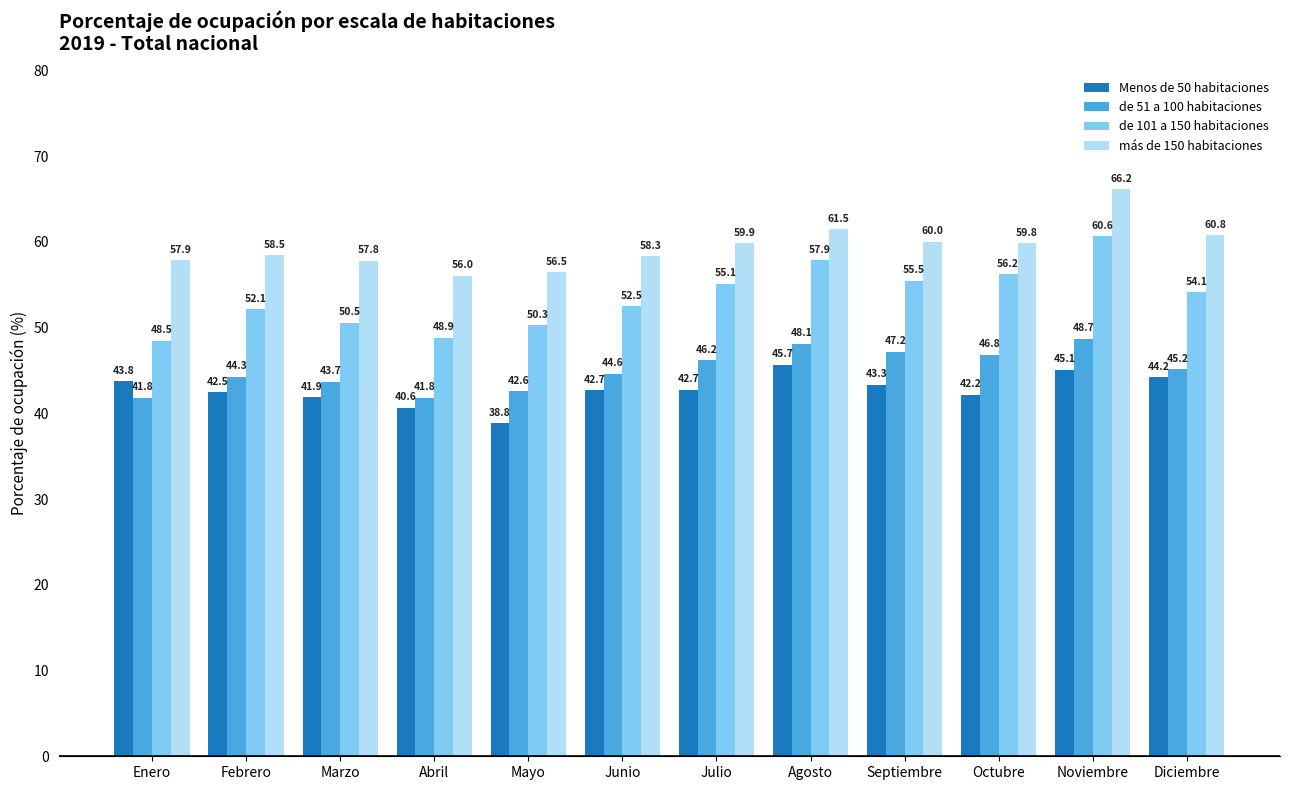

How many data points in más de 150 habitaciones are less than 59?

6